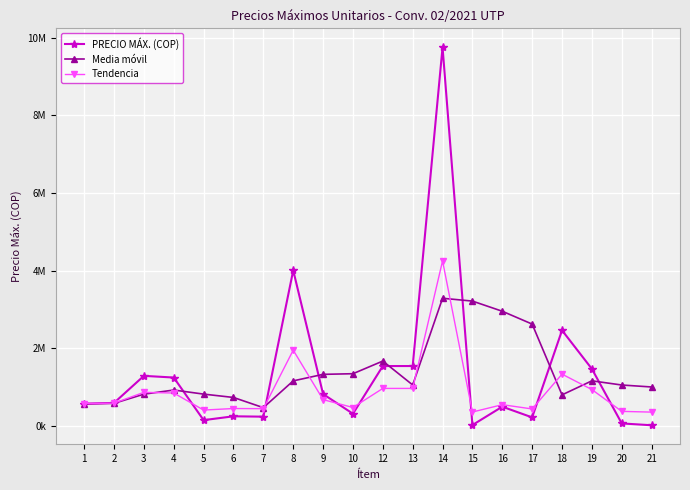

What are all the series names shown in the legend?

PRECIO MÁX. (COP), Media móvil, Tendencia